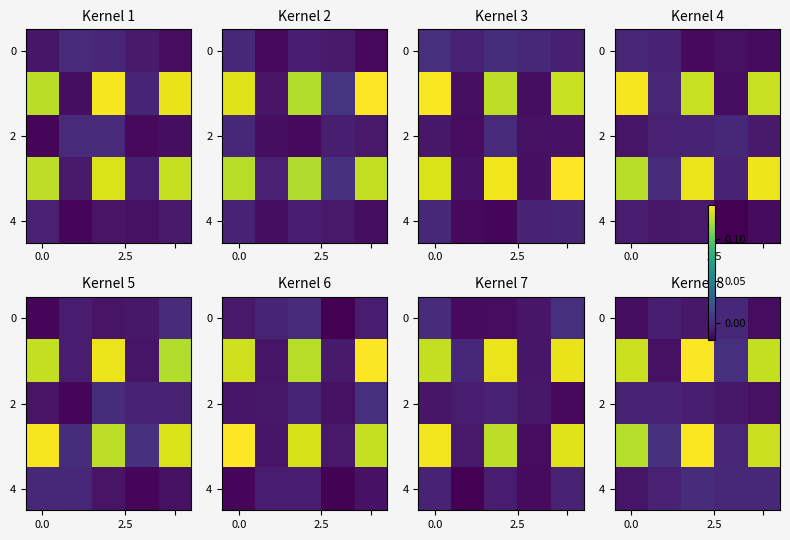

Which has a higher value, 2 or 0.0?

2